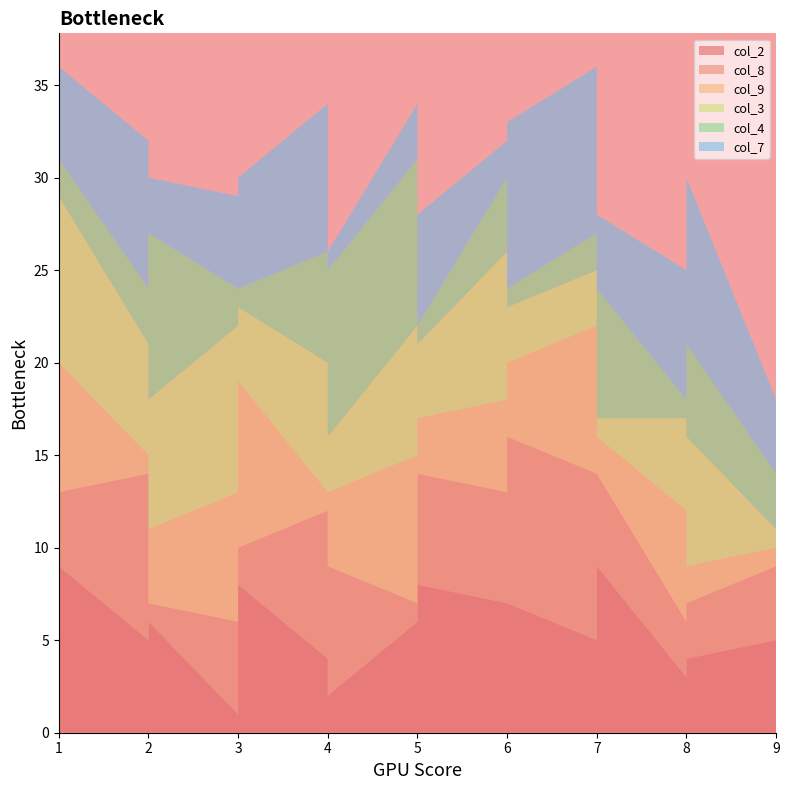

Reading right to left, transcribe all the data shown in this chart.

col_2: 7=7	4=2	6=7	1=9	3=8	5=6	2=5	7=9	9=1	8=3	4=4	6=7	1=9	3=1	5=8	2=6	7=5	9=5	8=4
col_8: 7=8	4=7	6=6	1=4	3=2	5=1	2=9	7=5	9=7	8=3	4=8	6=9	1=6	3=5	5=6	2=1	7=9	9=4	8=3
col_9: 7=3	4=4	6=5	1=7	3=9	5=8	2=1	7=2	9=6	8=6	4=1	6=4	1=5	3=7	5=3	2=4	7=8	9=1	8=2
col_3: 7=5	4=3	6=8	1=9	3=4	5=7	2=6	7=1	9=2	8=5	4=7	6=3	1=8	3=9	5=4	2=7	7=3	9=1	8=7
col_4: 7=6	4=9	6=4	1=2	3=1	5=9	2=3	7=7	9=5	8=1	4=6	6=1	1=4	3=2	5=1	2=9	7=2	9=3	8=5
col_7: 7=1	4=1	6=2	1=5	3=6	5=3	2=8	7=4	9=7	8=7	4=8	6=9	1=2	3=5	5=6	2=3	7=9	9=4	8=9